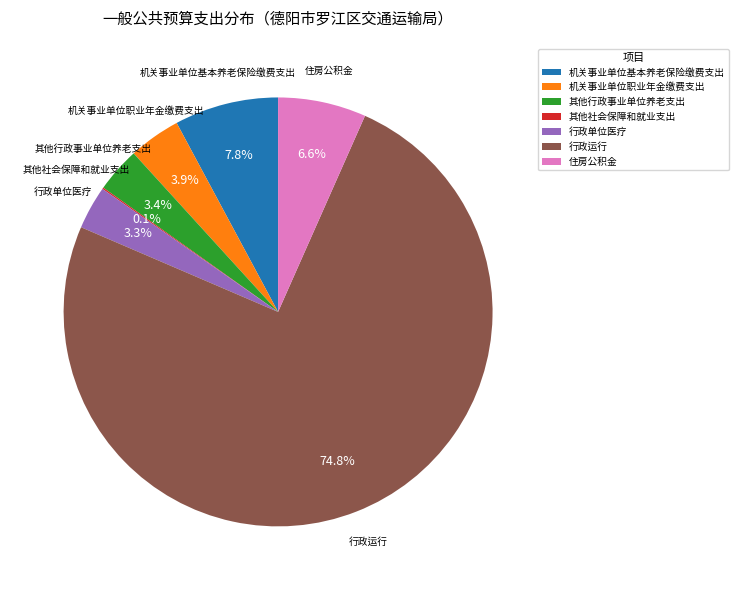

Which slice is the largest?

行政运行